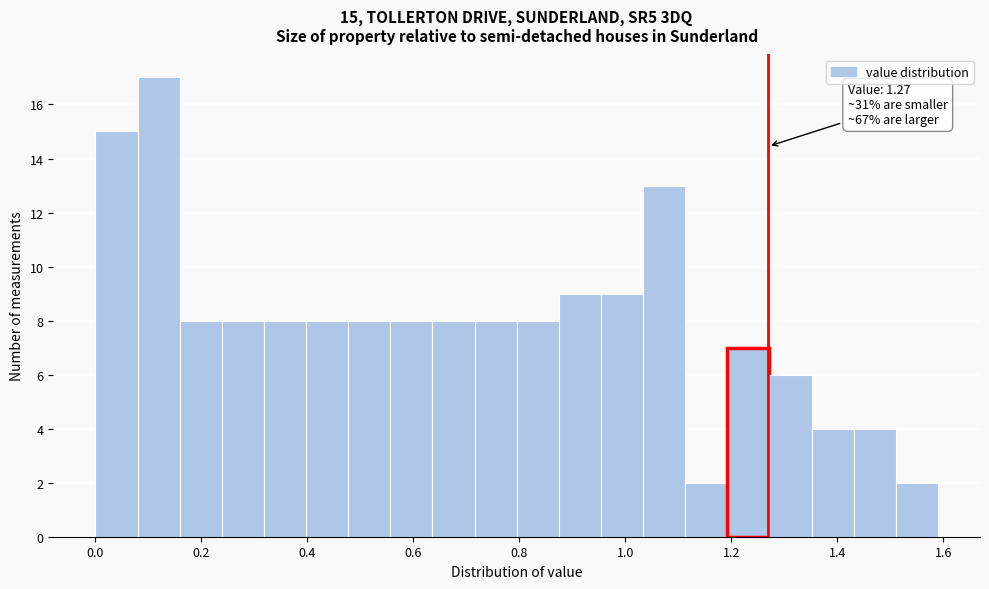

Read against the x-axis, roughly where is the centre of the tallest bar?

0.12